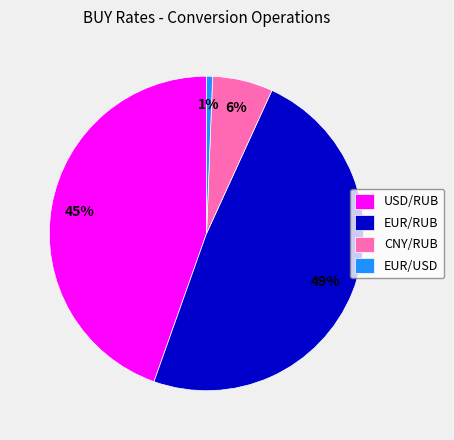

Do EUR/RUB and USD/RUB together represent more than half of the pie?

Yes